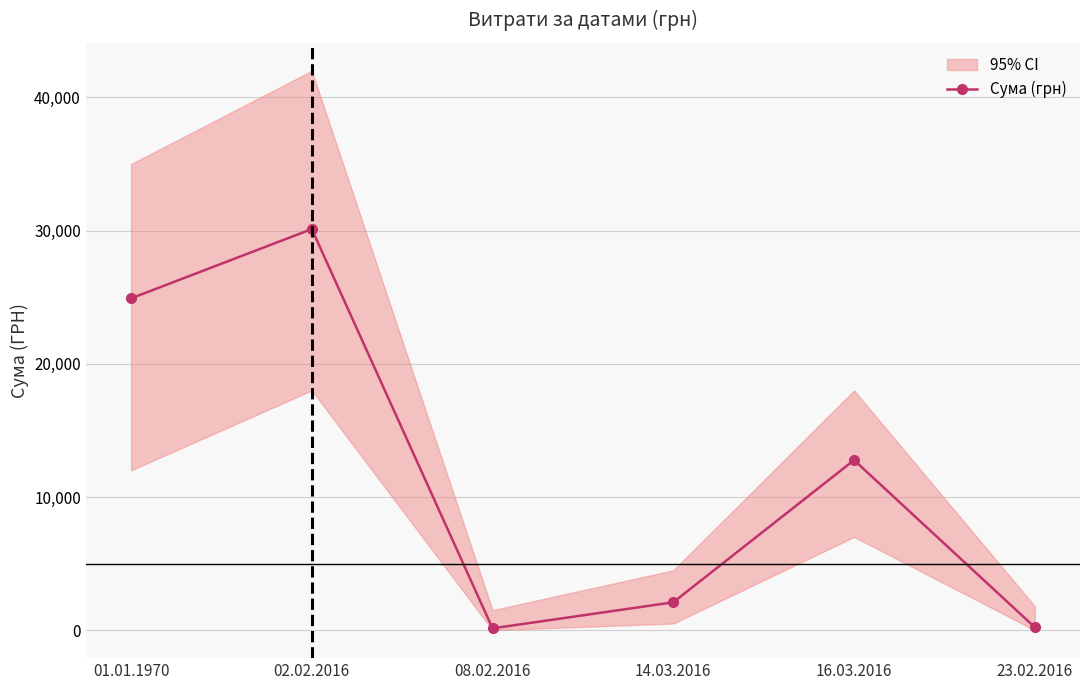

What value does the data have at 08.02.2016?

135.7